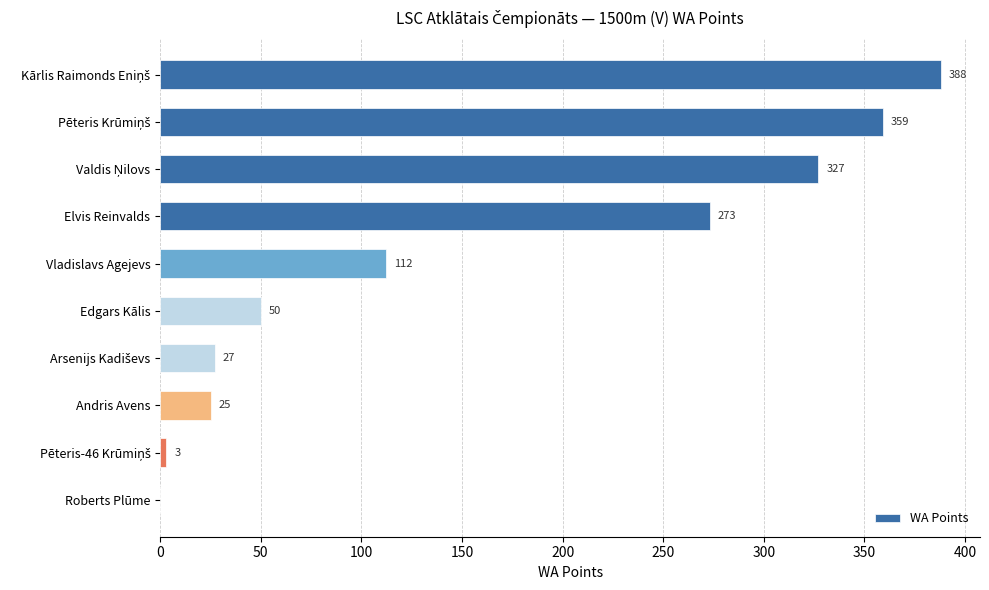

What is the change in value from Edgars Kālis to Andris Avens?

-25